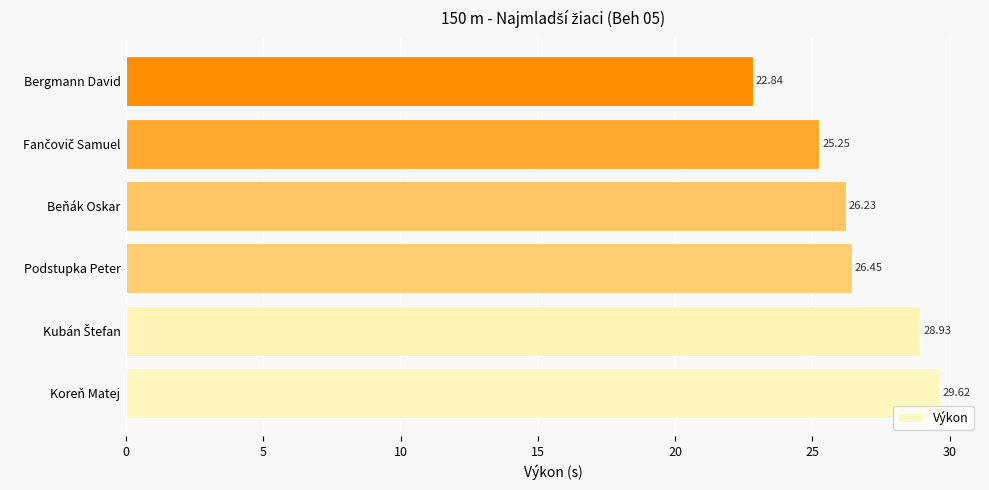

Where is the data nearest to the value 26?

Beňák Oskar